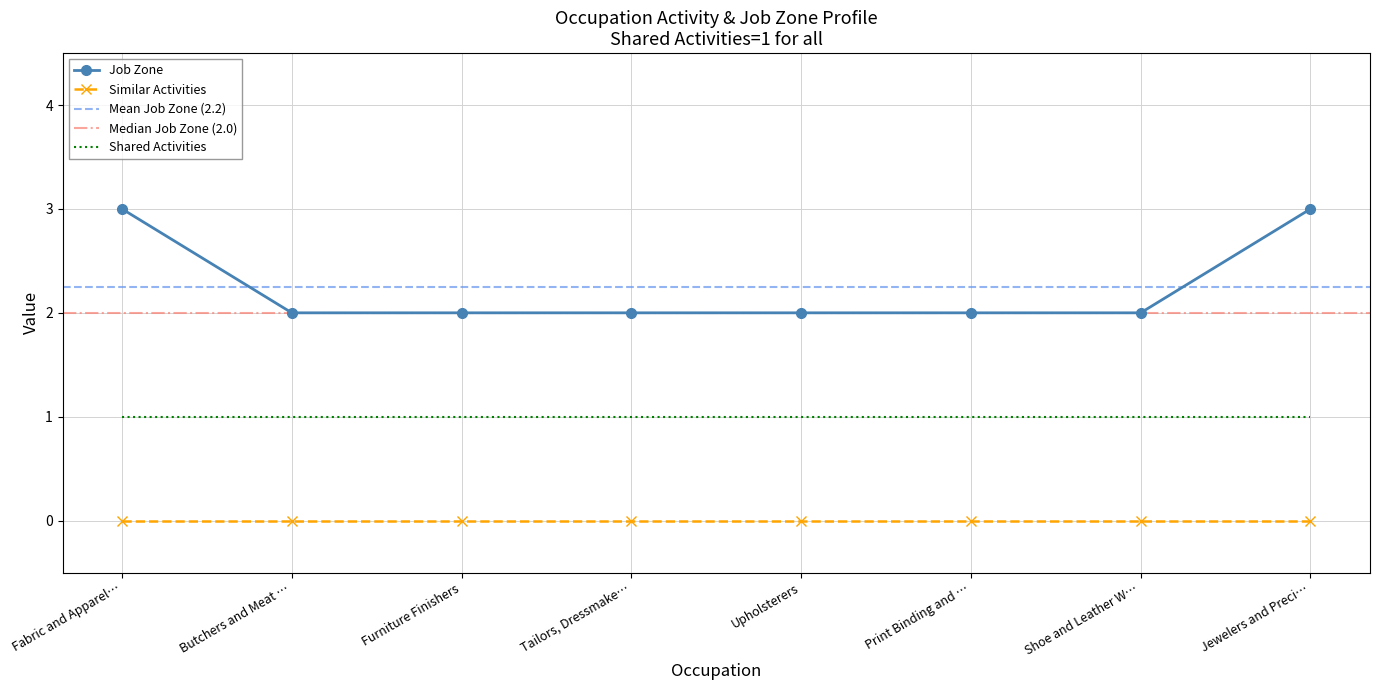

The Job Zone series shows 4 at Print Binding and …. True or false?

False